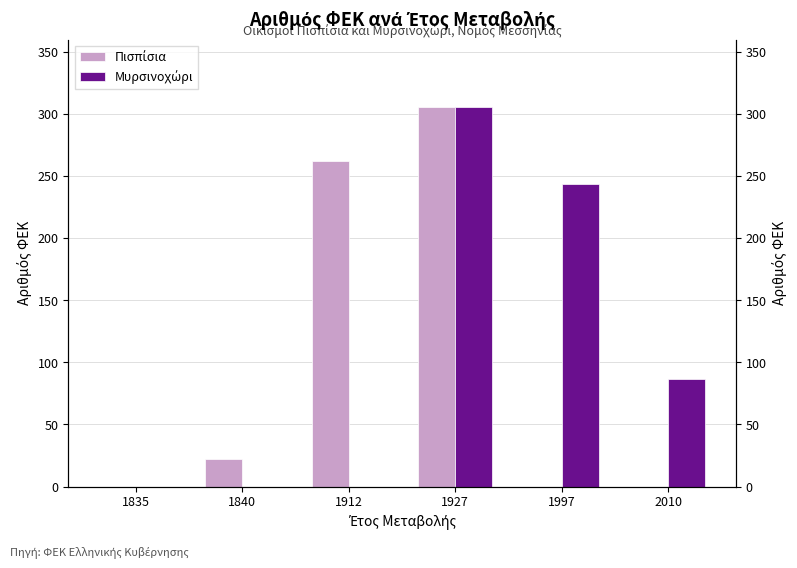

At how many categories does at least one series exceed 14?

5